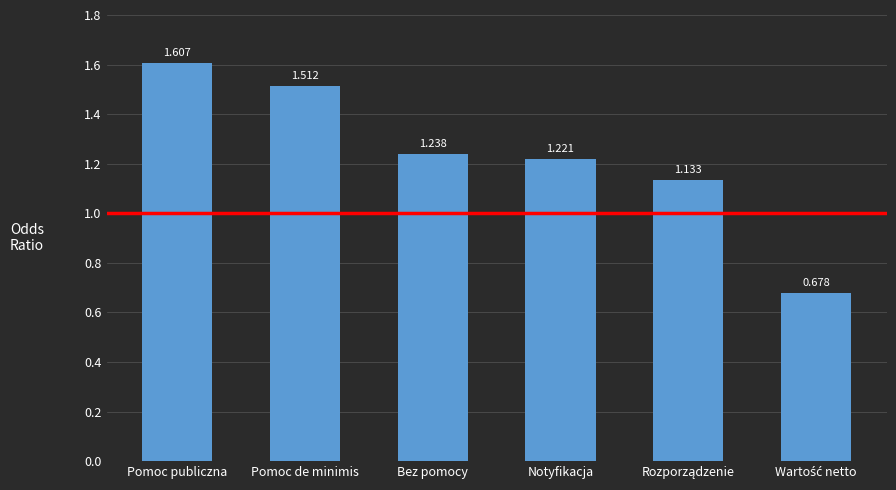

What is the label of the 6th bar from the right?

Pomoc publiczna